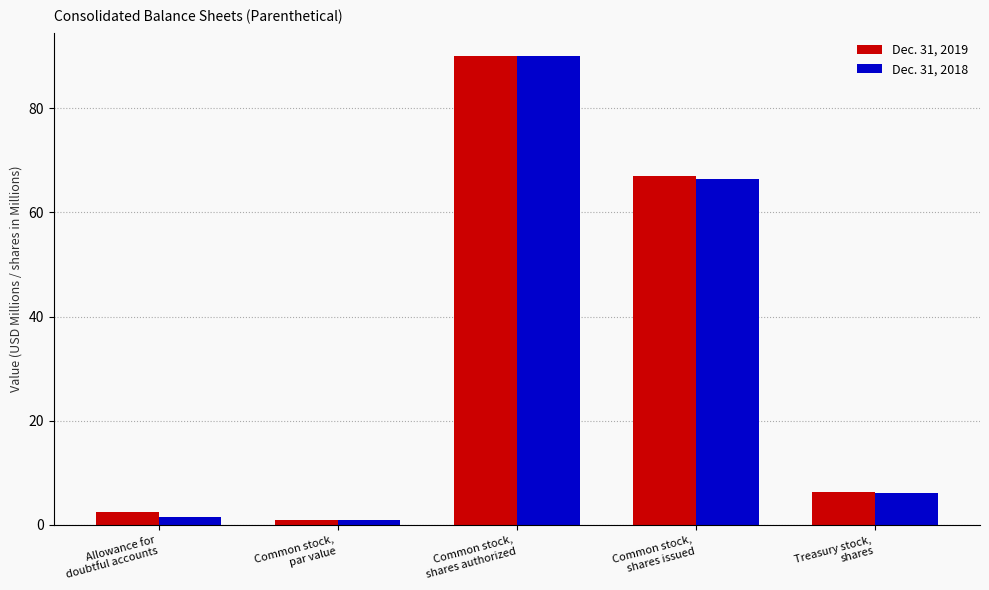

List the series in order of their overall mean, lowest first.

Dec. 31, 2018, Dec. 31, 2019